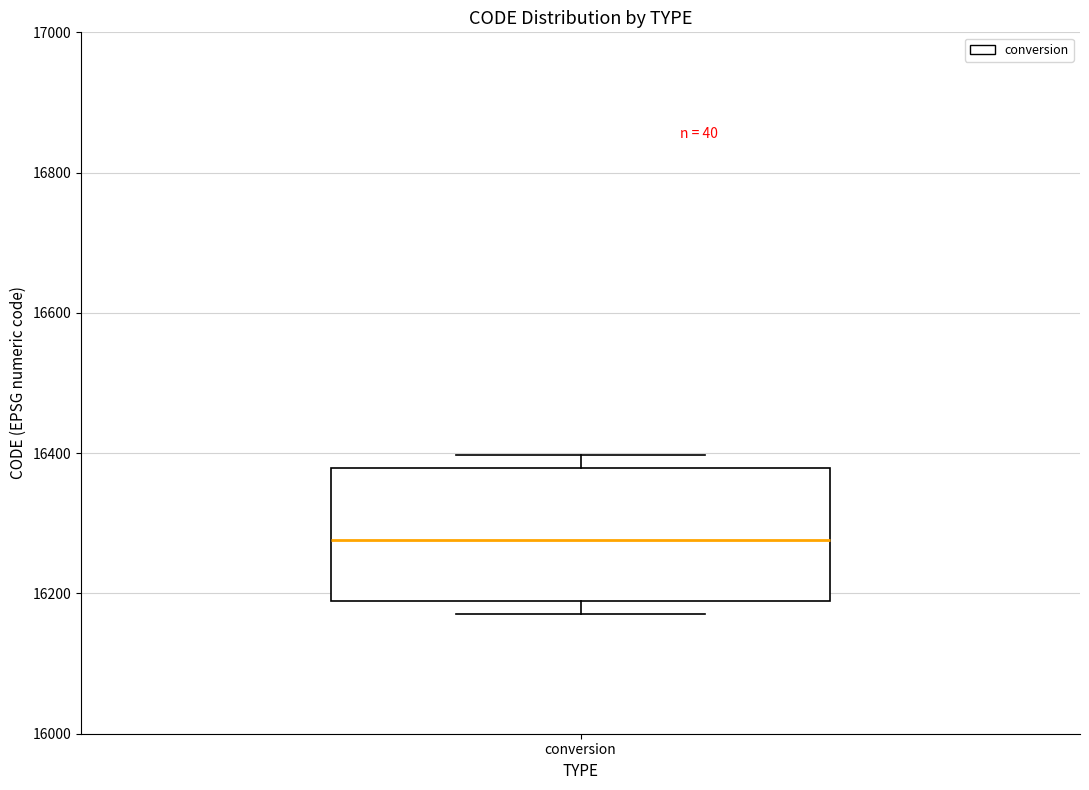

Transcribe this box plot: give where the median line is, the range the box spans, and where the two whiskers end, as read against the y-axis. The values are not printed on the chart, so give them approximately, as read against the axis.

median 16280, box 16180 to 16380, whiskers 16180 (just below the box's lower edge) to 16400